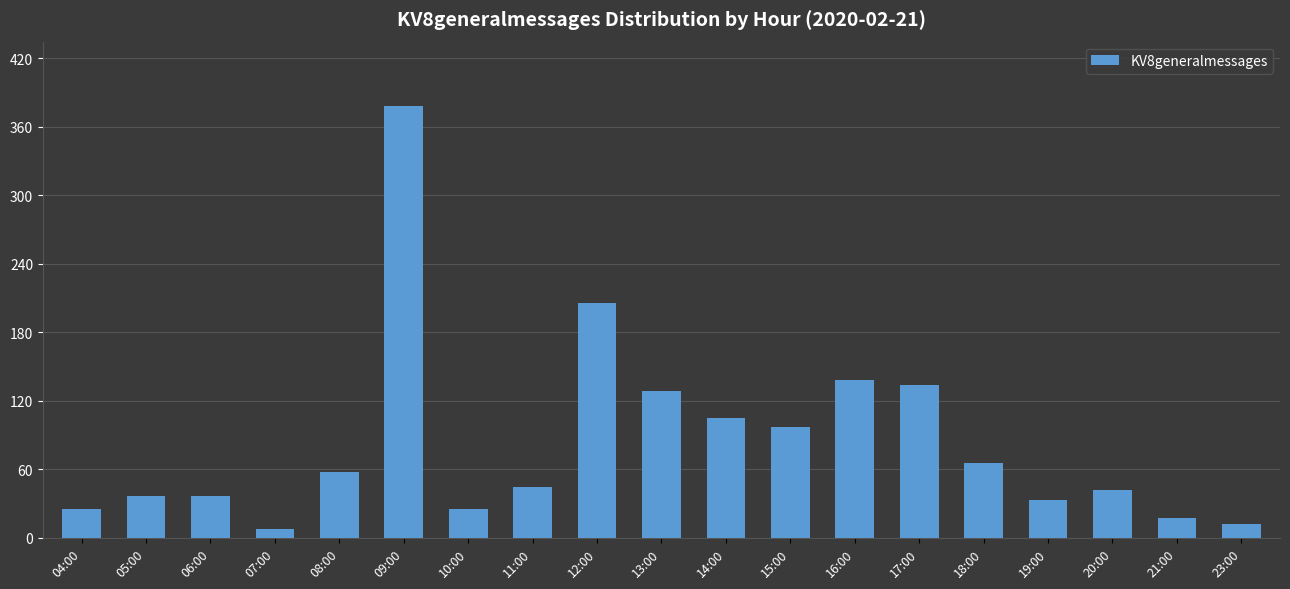

Which has a higher value, 19:00 or 23:00?

19:00